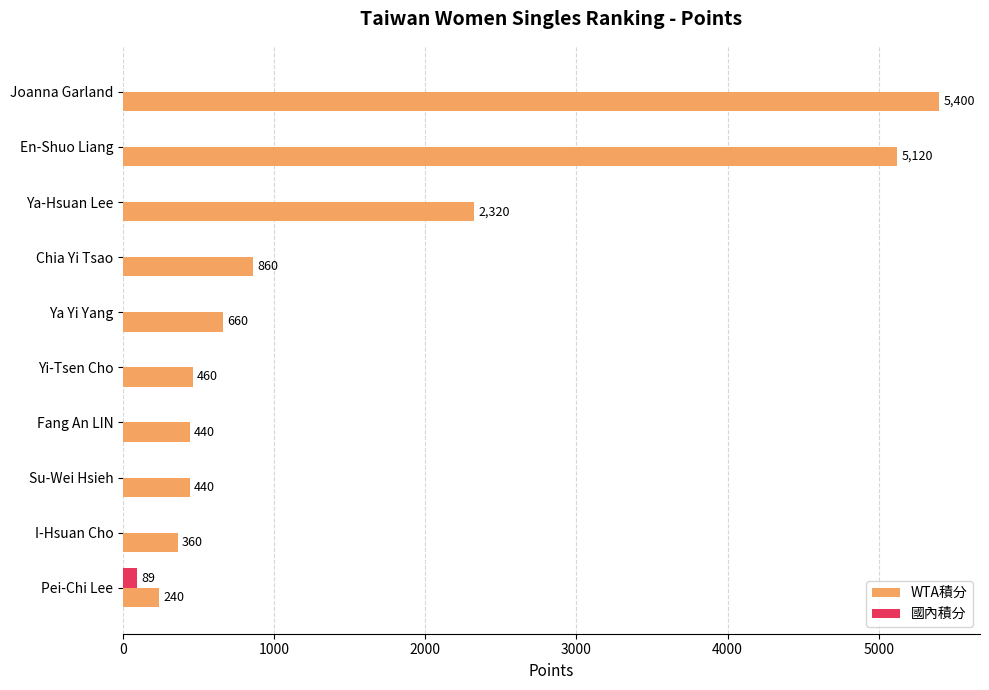

Between Joanna Garland and I-Hsuan Cho, which series saw the biggest shift?

WTA積分